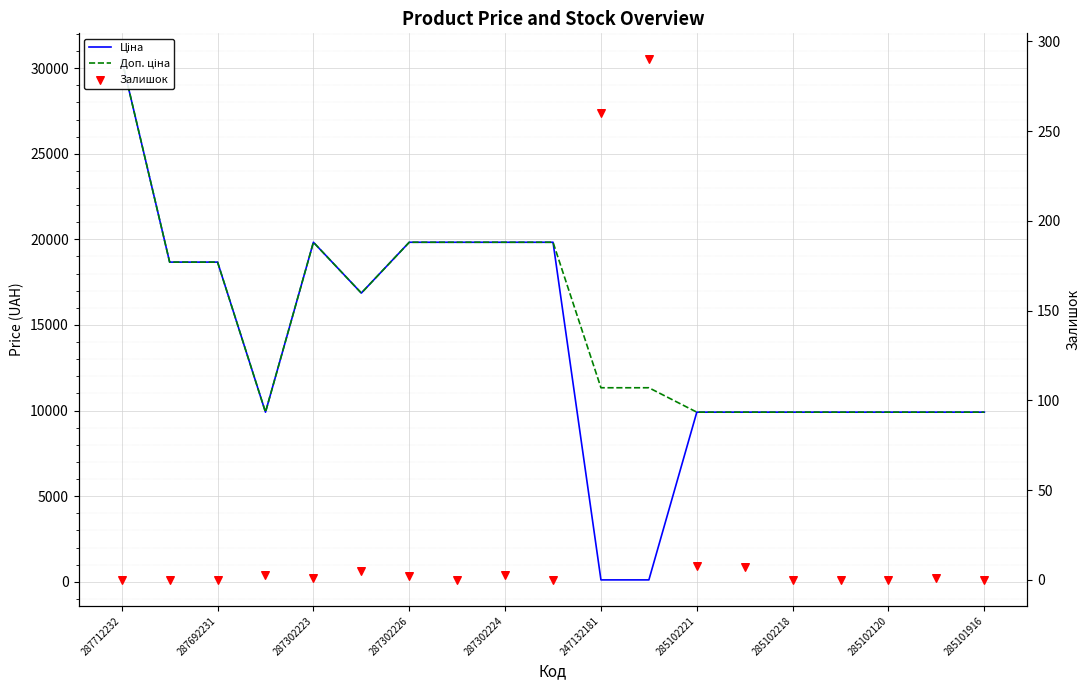

What is the total value across all series at 287692231?

37343.0